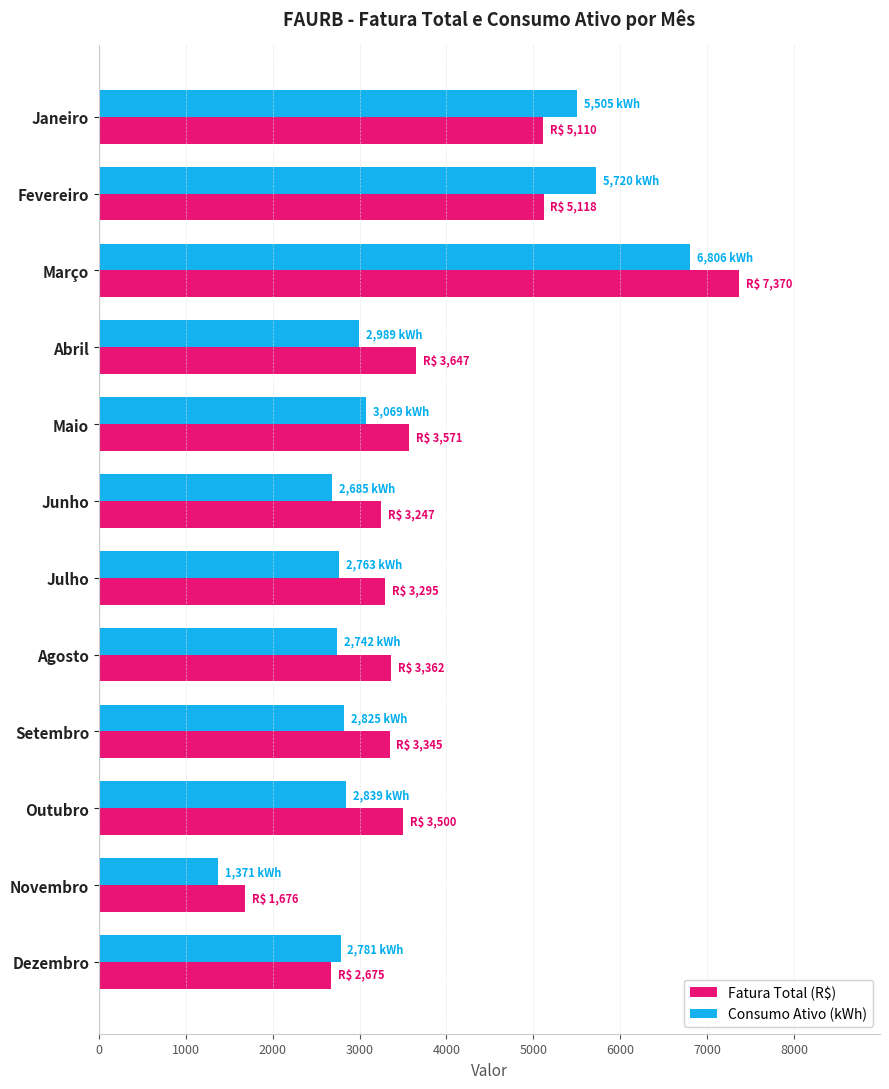

What are all the series names shown in the legend?

Fatura Total (R$), Consumo Ativo (kWh)